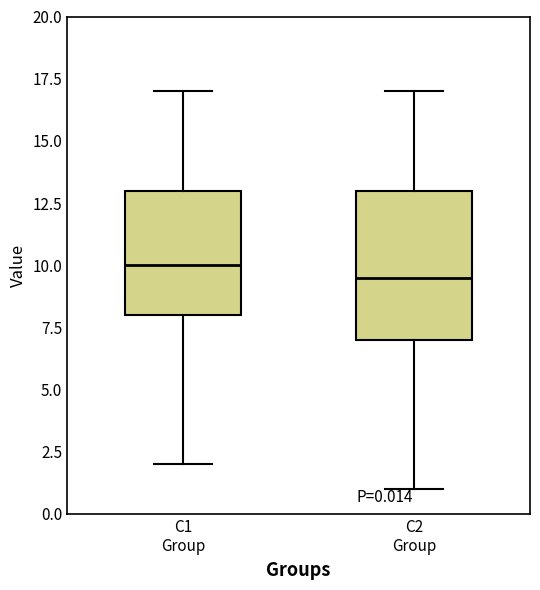

Which box is the tallest, from its lower edge to its upper edge?

C2 Group